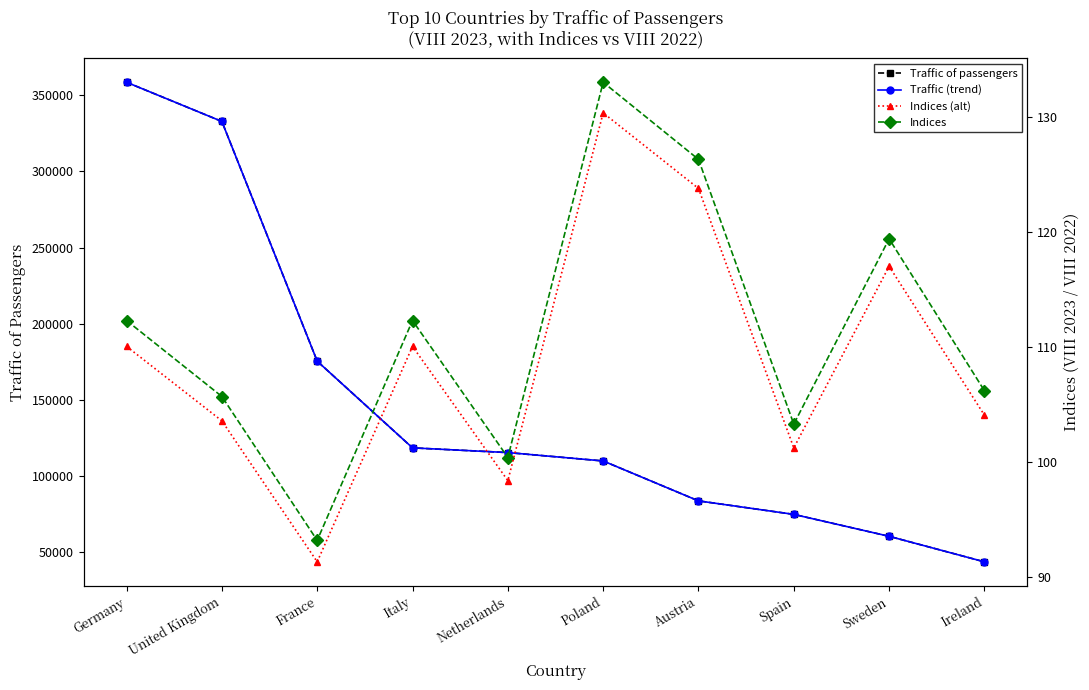

Which series has the largest total across all categories?

Traffic of passengers